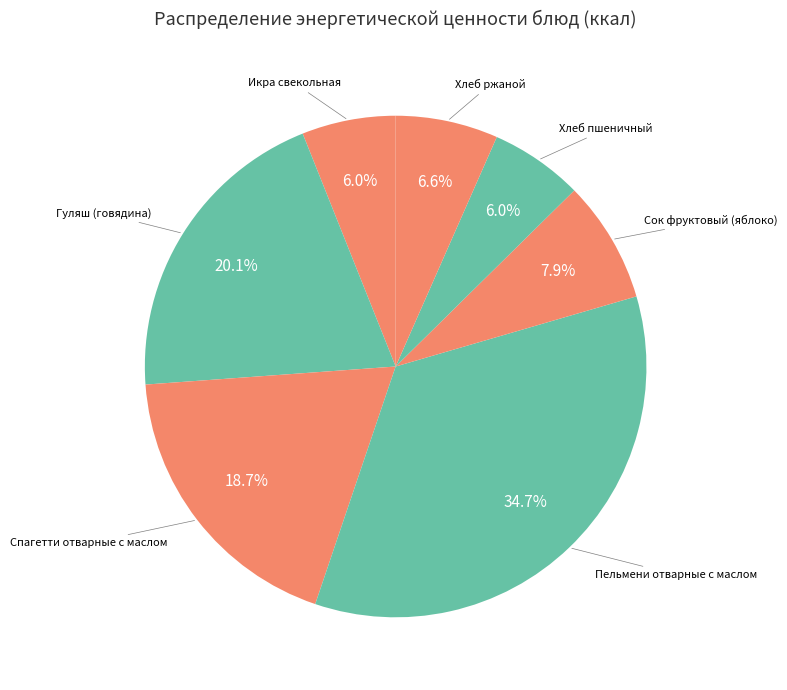

How many segments does this pie chart have?

7